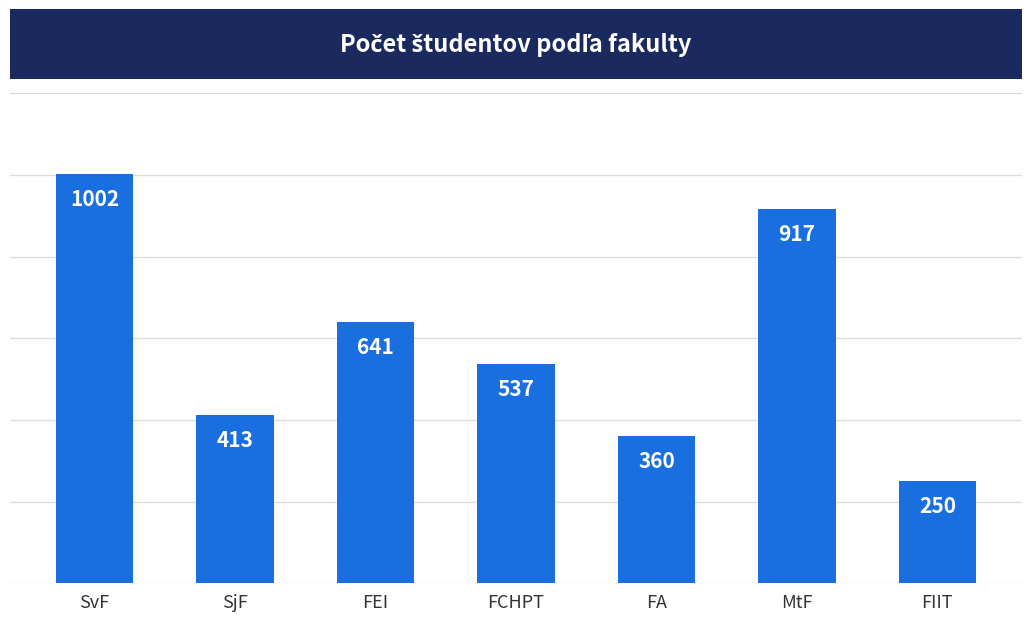

What is the smallest value displayed?

250